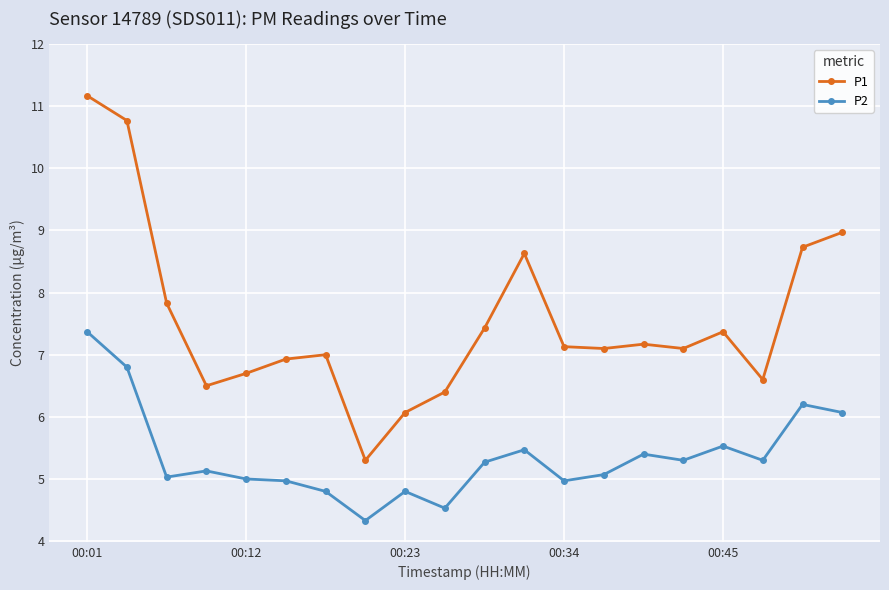

What is the difference between the second highest and minimum values in the P1 series?

5.5